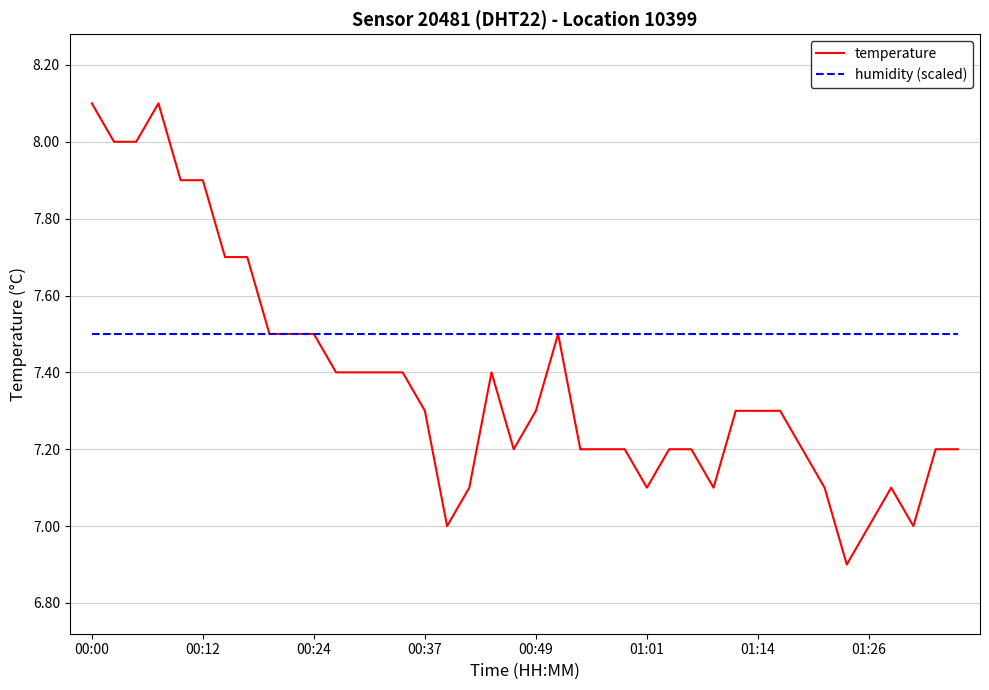

What is the greatest value displayed?

8.1